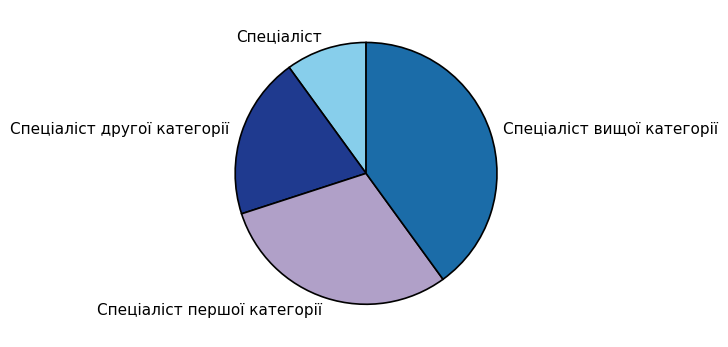

Combined, do Спеціаліст другої категорії and Спеціаліст вищої категорії account for over 50%?

Yes